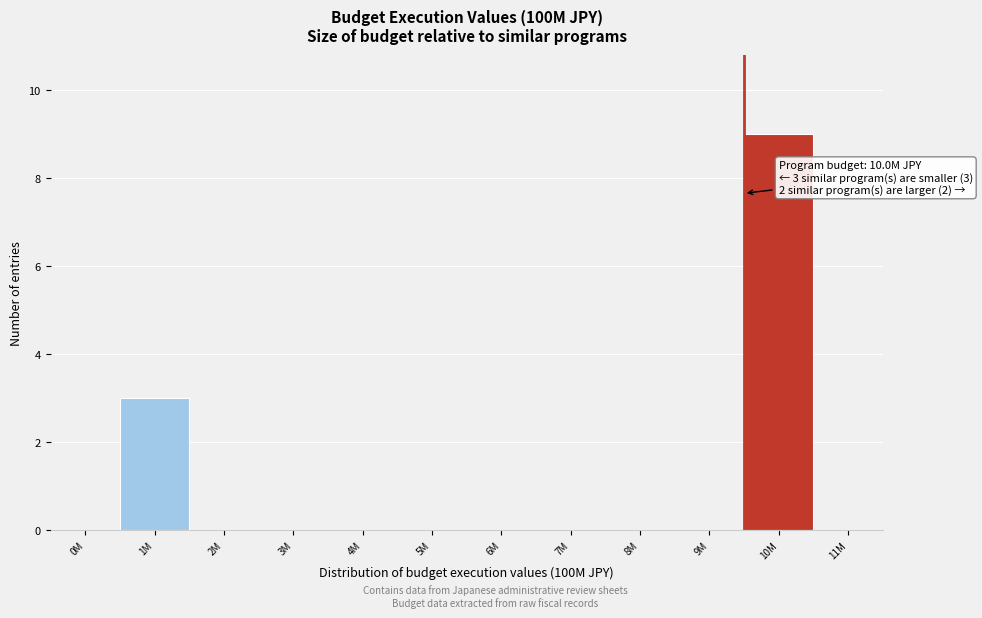

Reading left to right, list all the values displayed in this chart.

0M=0	1M=3	2M=0	3M=0	4M=0	5M=0	6M=0	7M=0	8M=0	9M=0	10M=9	11M=0